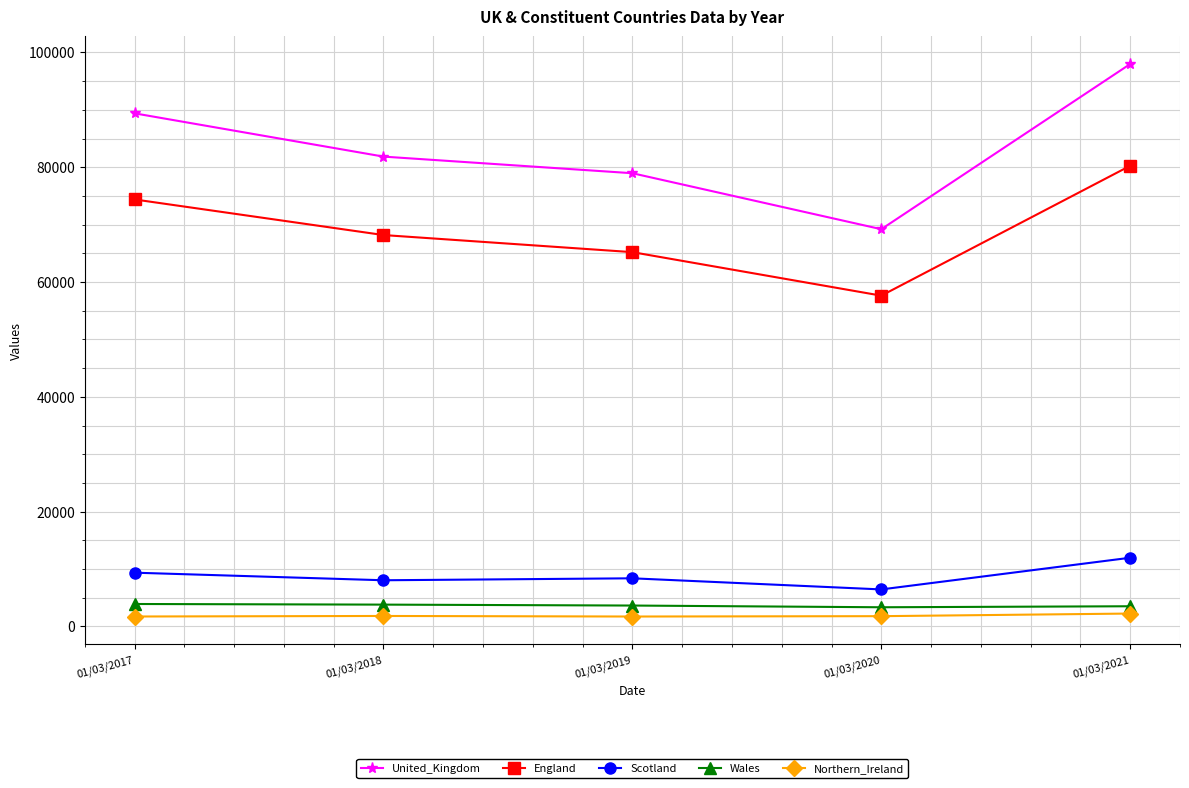

What is the minimum value shown in the chart?

1725.7